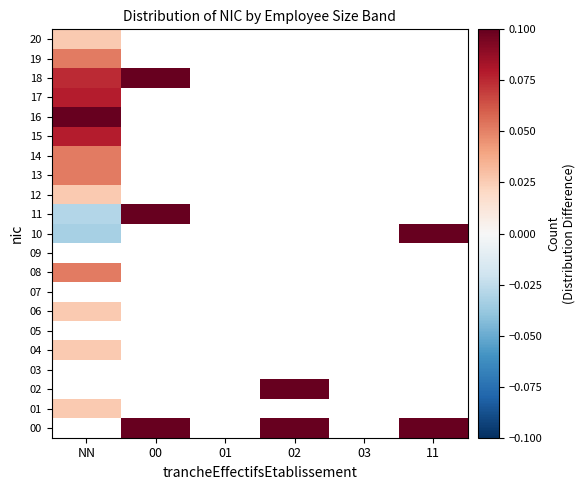

Is it true that 04 equals -0.0 at 11?

True